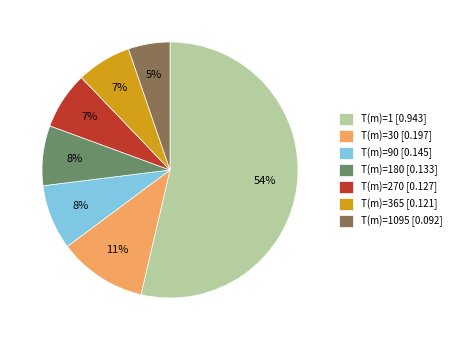

Between T(m)=180 [0.133] and T(m)=30 [0.197], which is larger?

T(m)=30 [0.197]